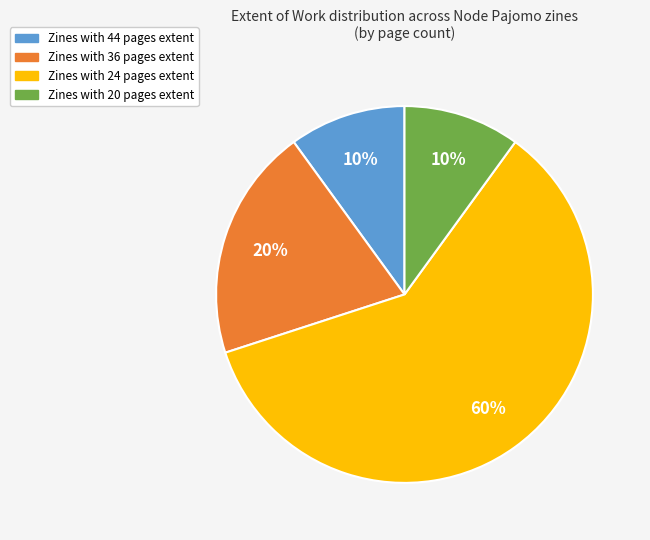

How many segments does this pie chart have?

4